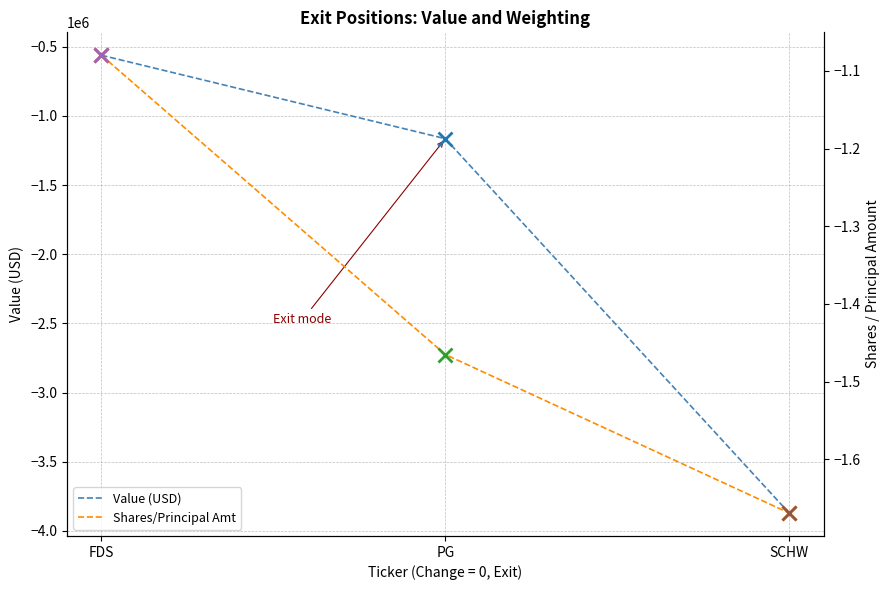

Rank the series at PG from highest to lowest value.

Shares/Principal Amt, Value (USD)